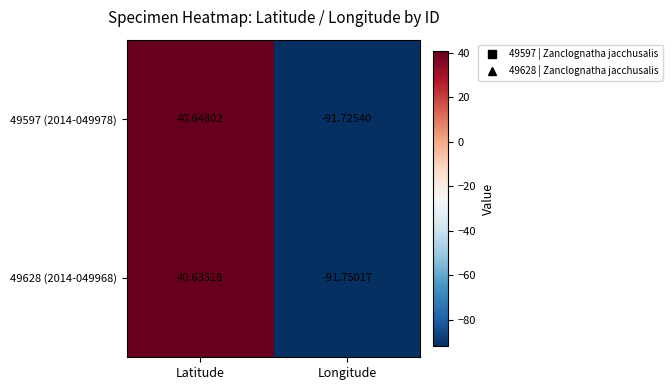

List the series in order of their peak value, highest first.

49597 (2014-049978), 49628 (2014-049968)